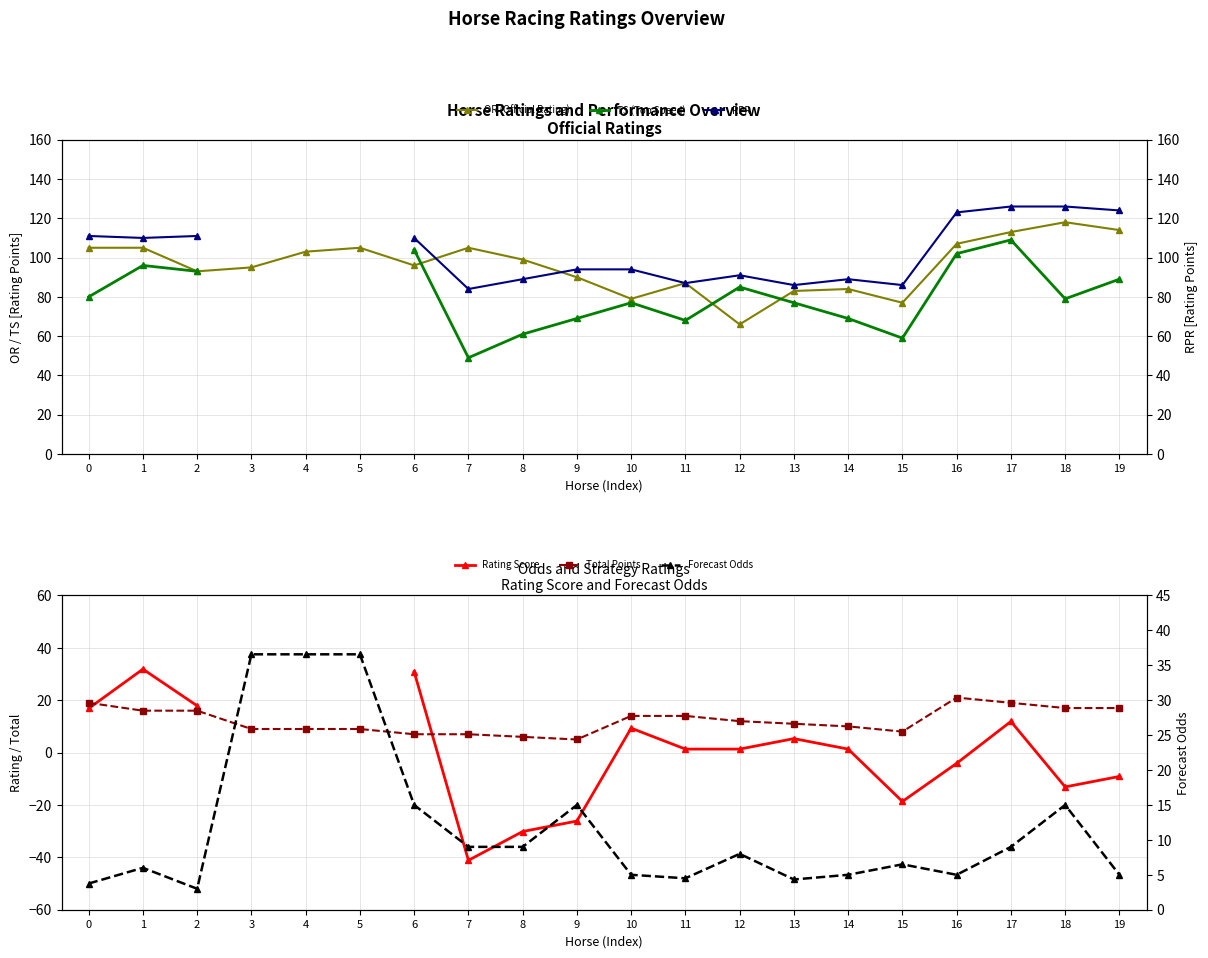

What is the difference between the maximum and minimum values in the Total Points series?

16.0